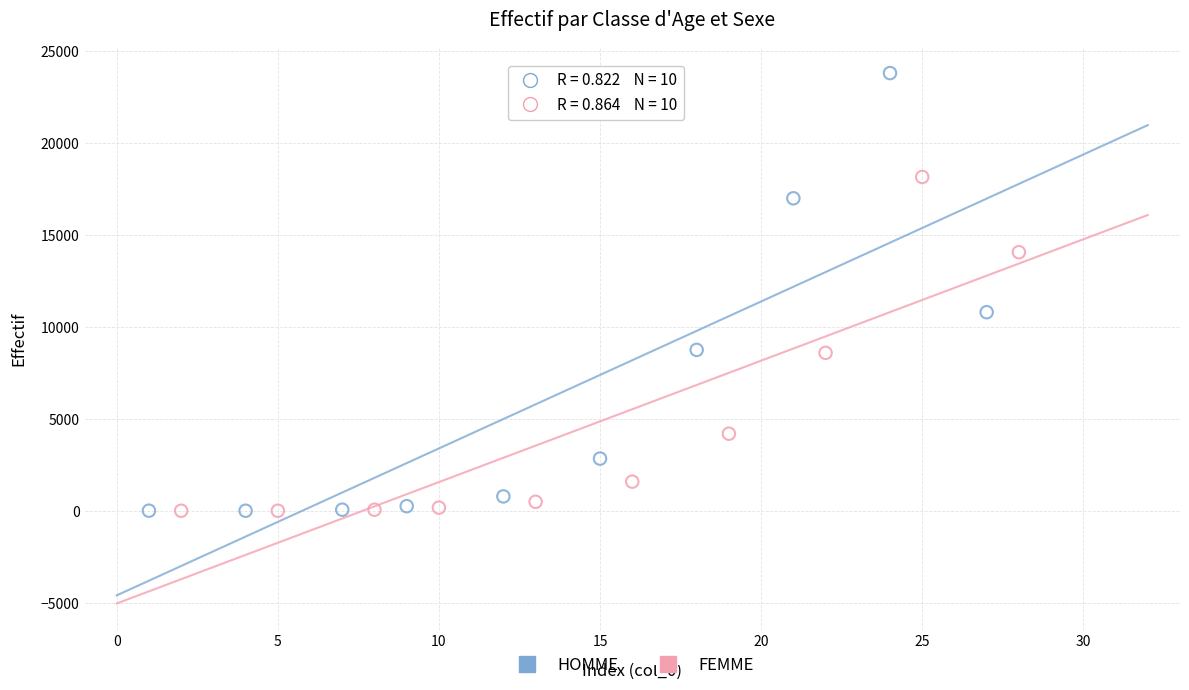

Which series has the largest Y range (max minus min)?

HOMME